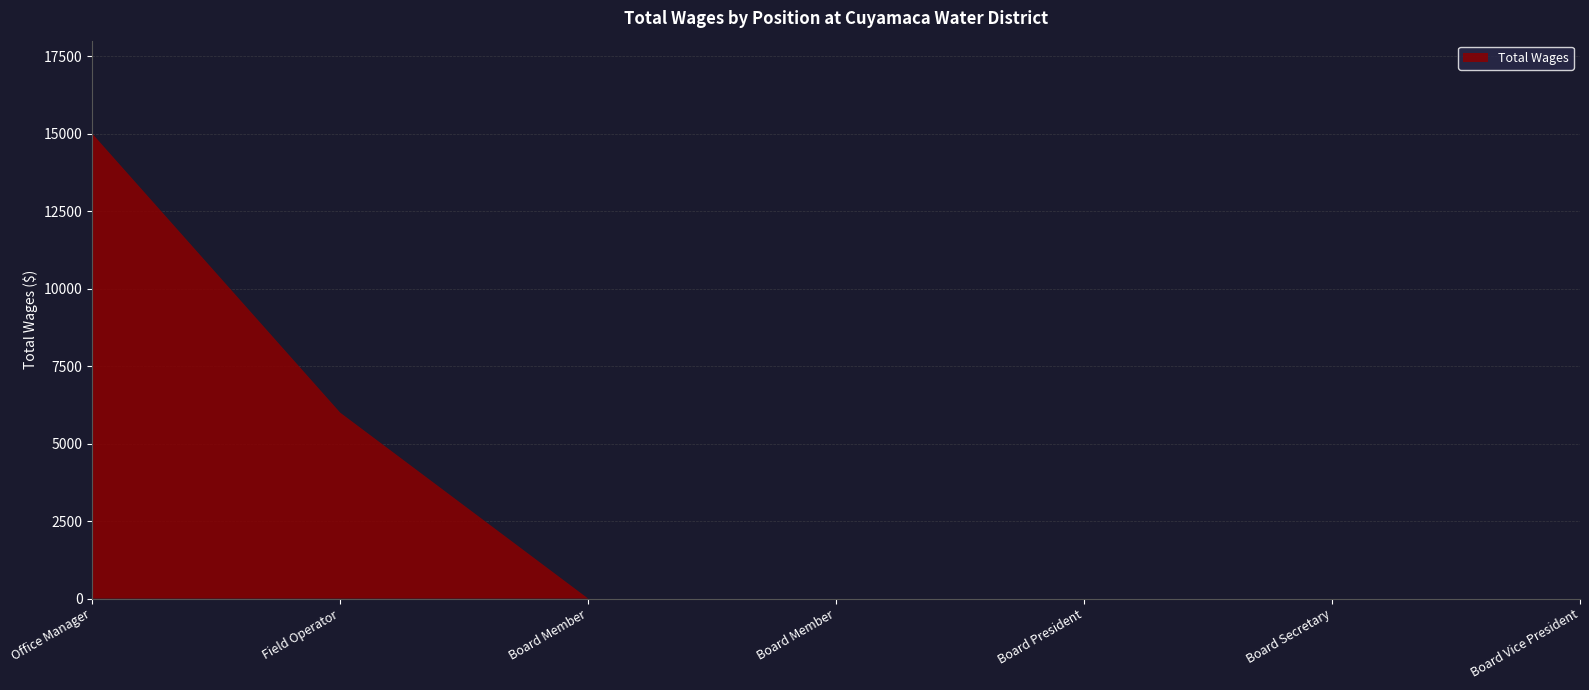

Reading left to right, transcribe all the data shown in this chart.

15002	6000	0	0	0	0	0